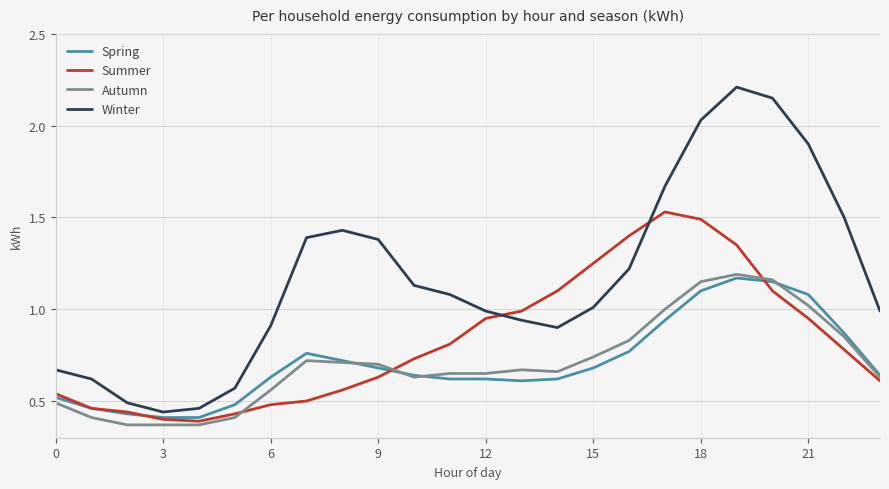

Which series has the widest spread of values?

Winter